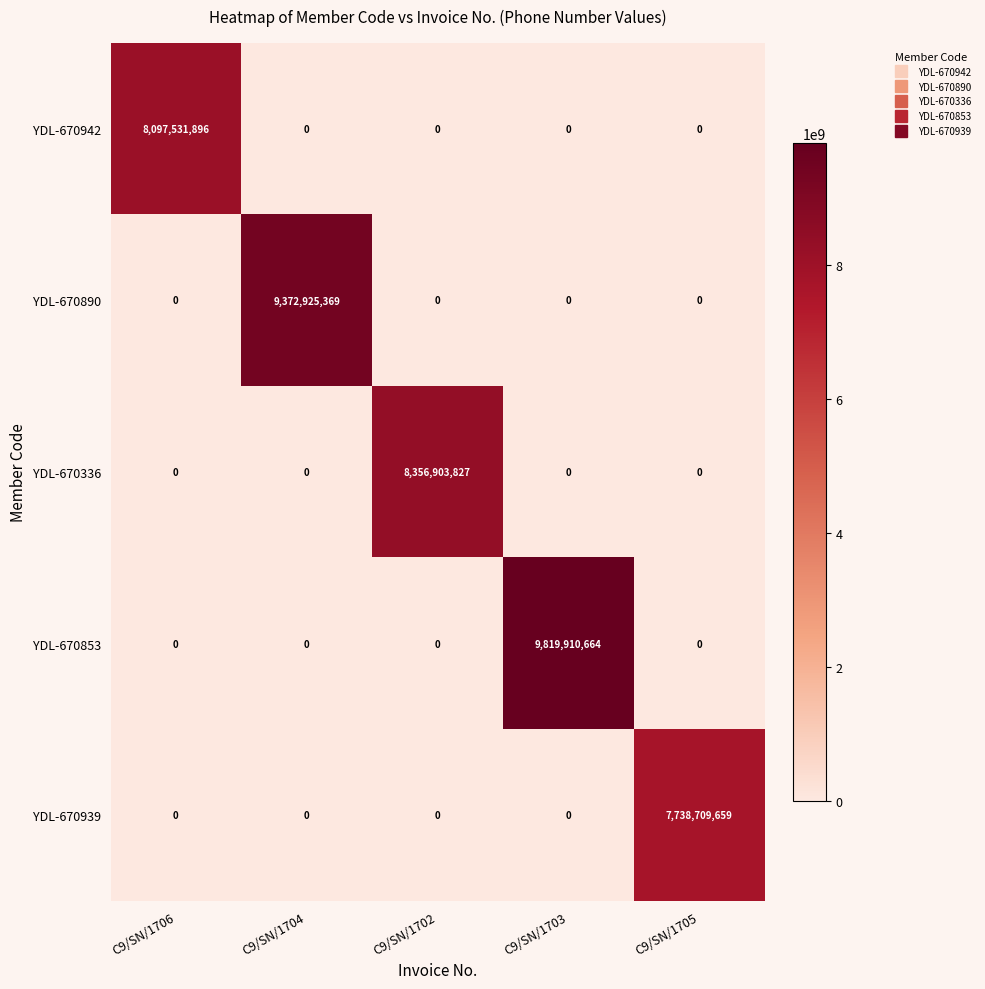

How many data points in YDL-670336 are above 0?

1